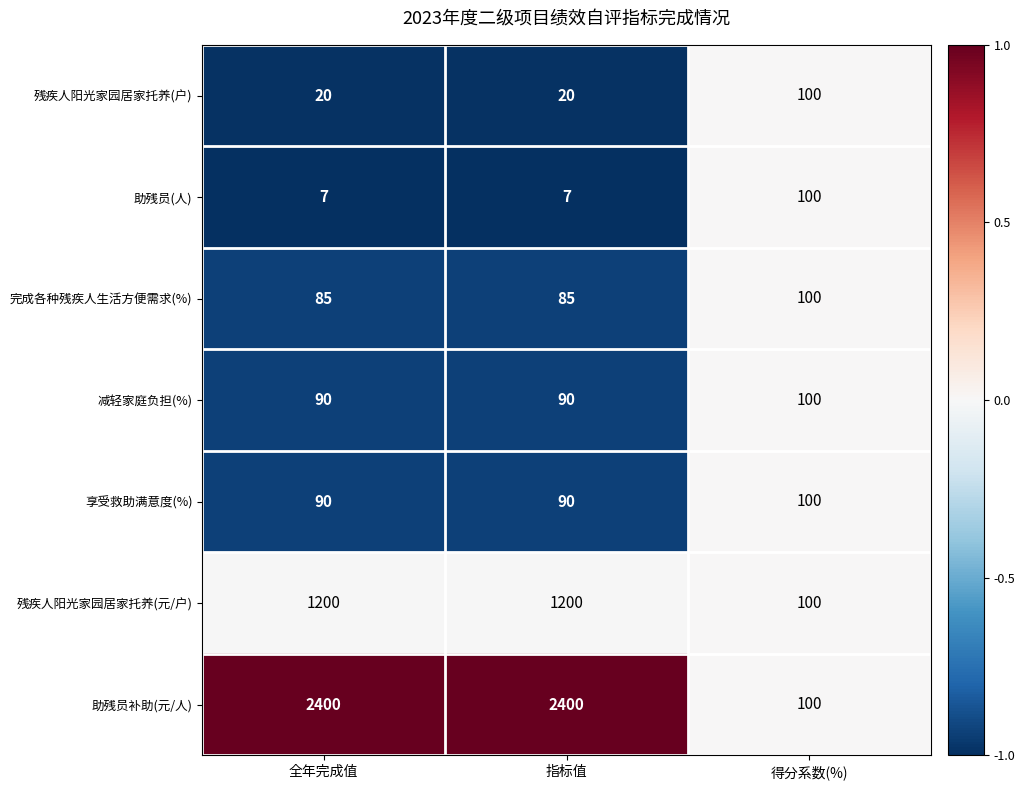

What is the smallest value displayed?

7